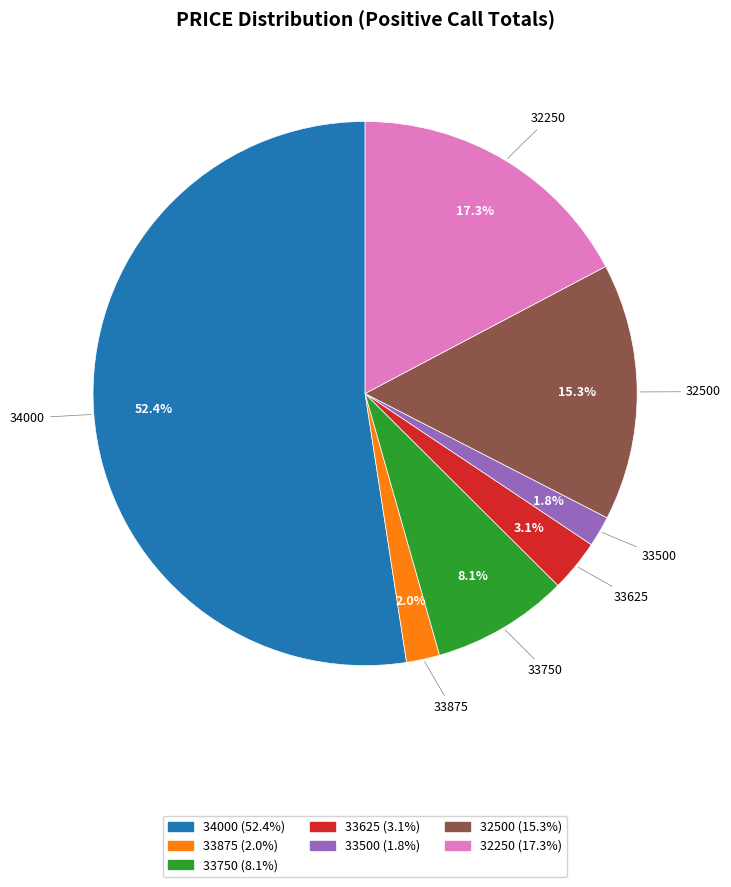

Count the number of slices in the pie.

7